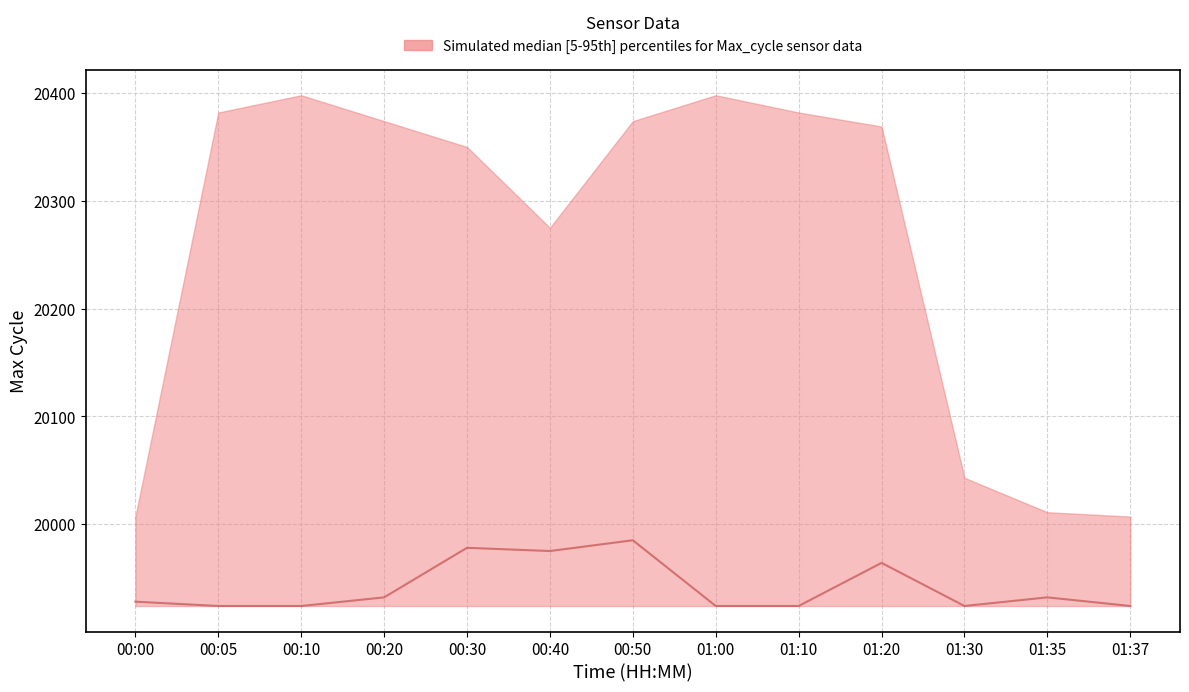

At which category does the data reach its first local valley?

00:40